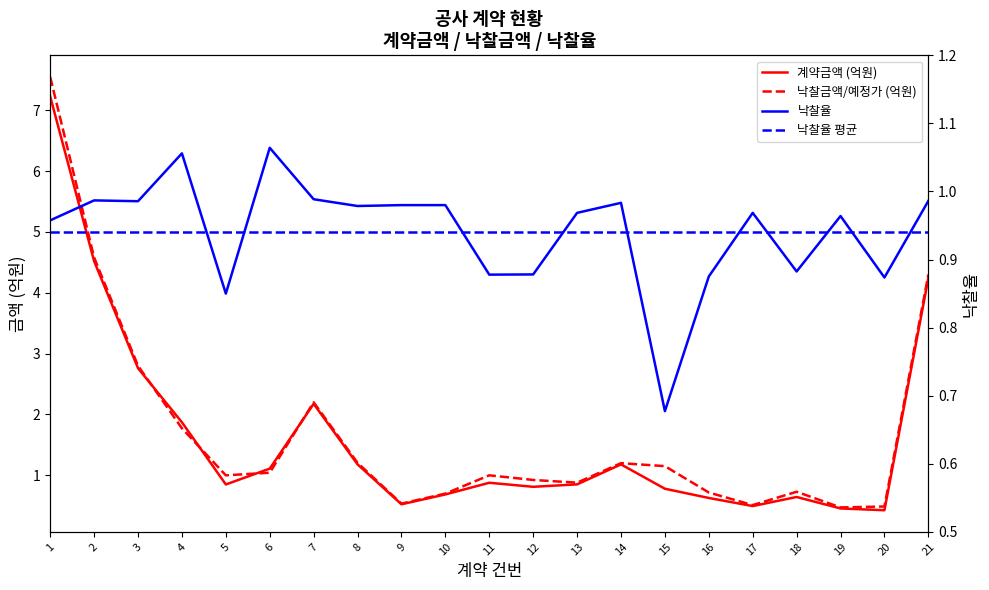

True or false: 낙찰율 평균 has a value of 0.9 at 5.

True